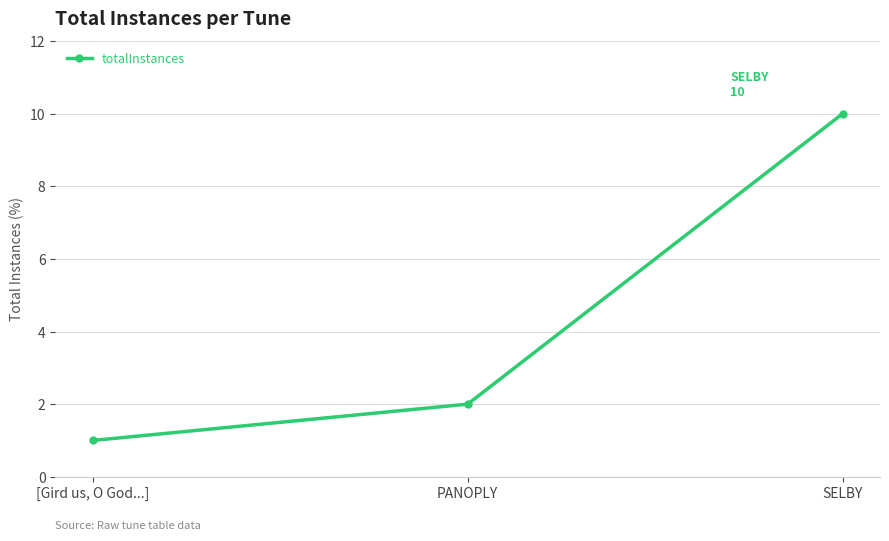

What is the ratio of the value at [Gird us, O God...] to the value at PANOPLY?

0.5